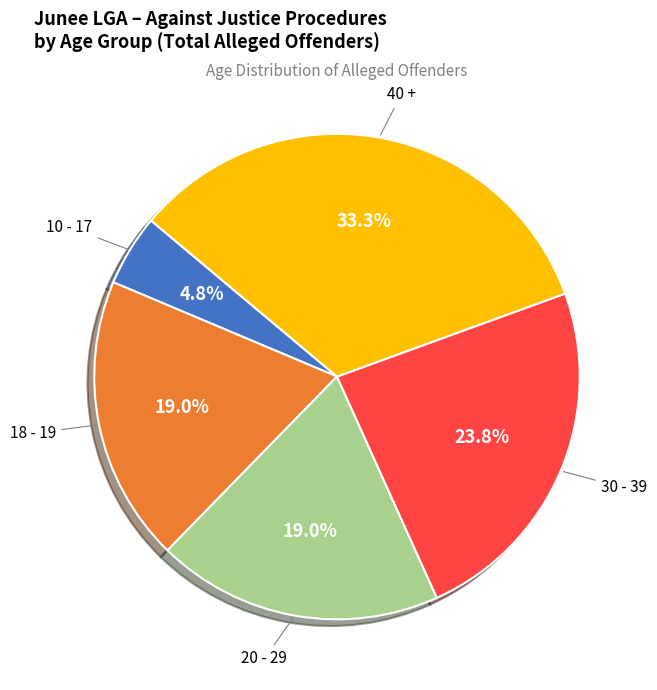

Which category has the smallest portion of the pie?

10 - 17